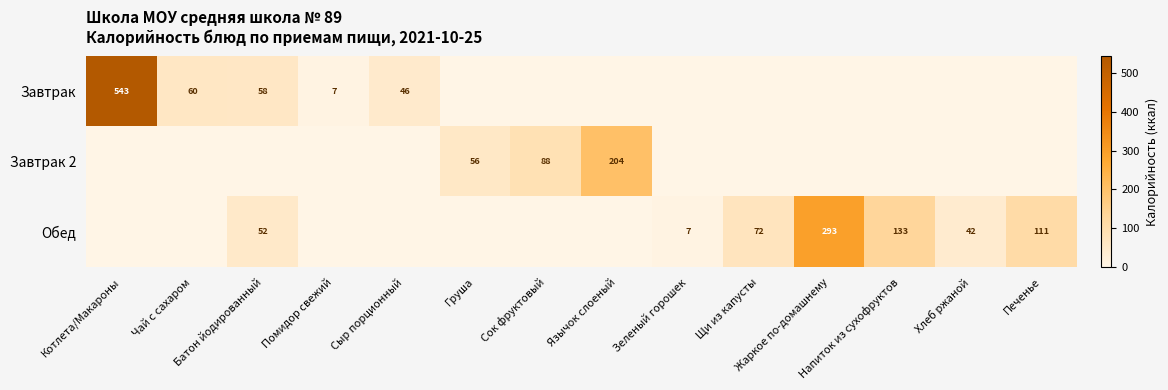

At how many categories does at least one series exceed 166?

3